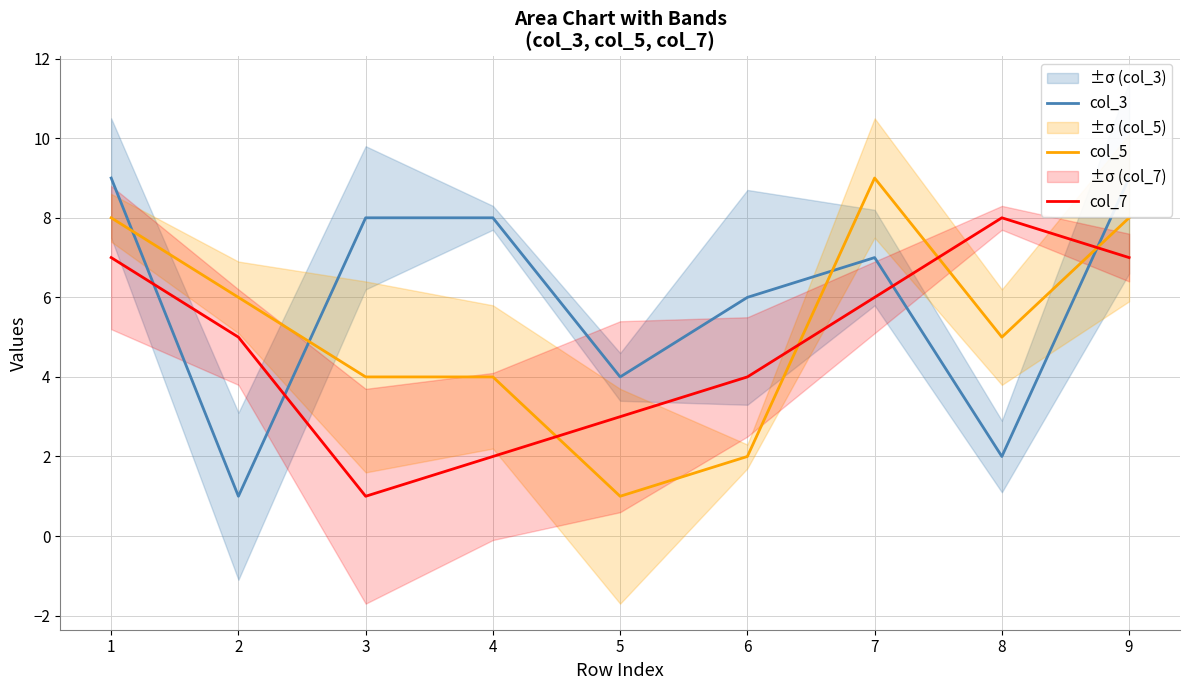

Where is the first local minimum for col_3?

2